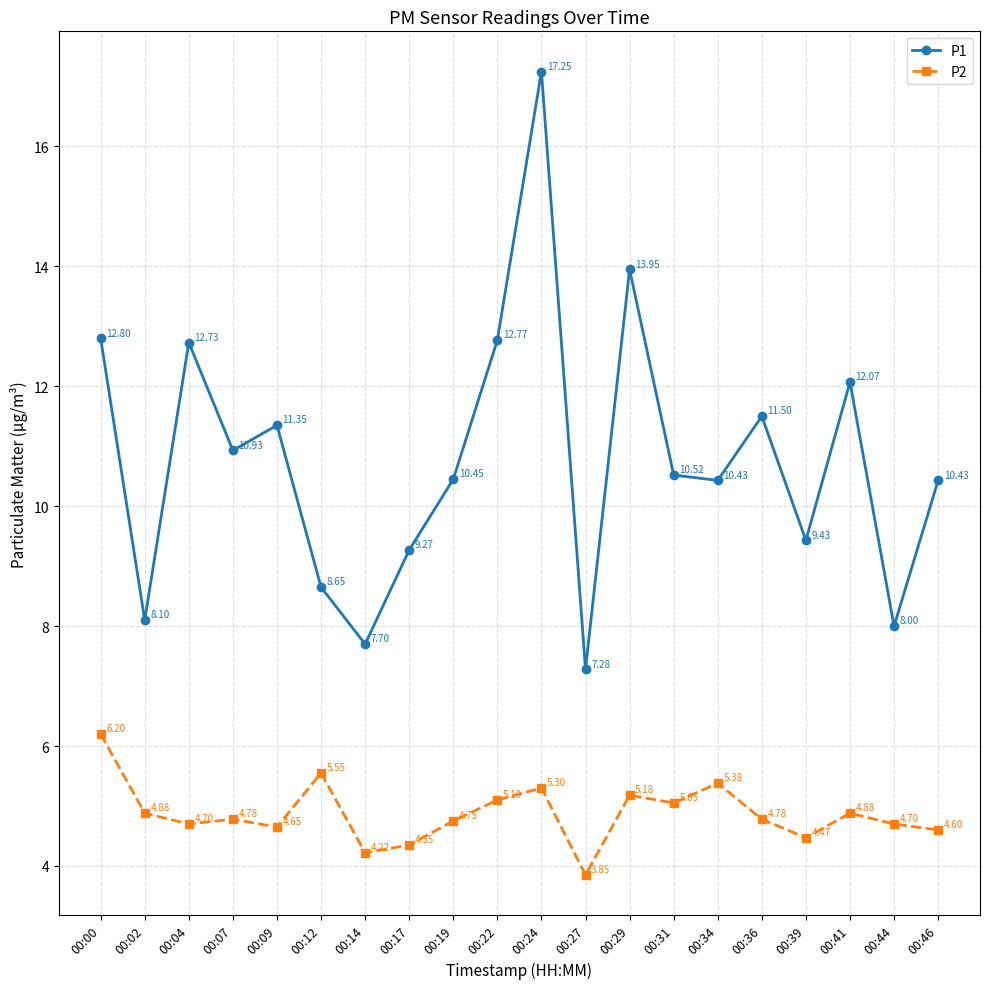

What is the sum of the P2 values at 00:27 and 00:04?

8.6